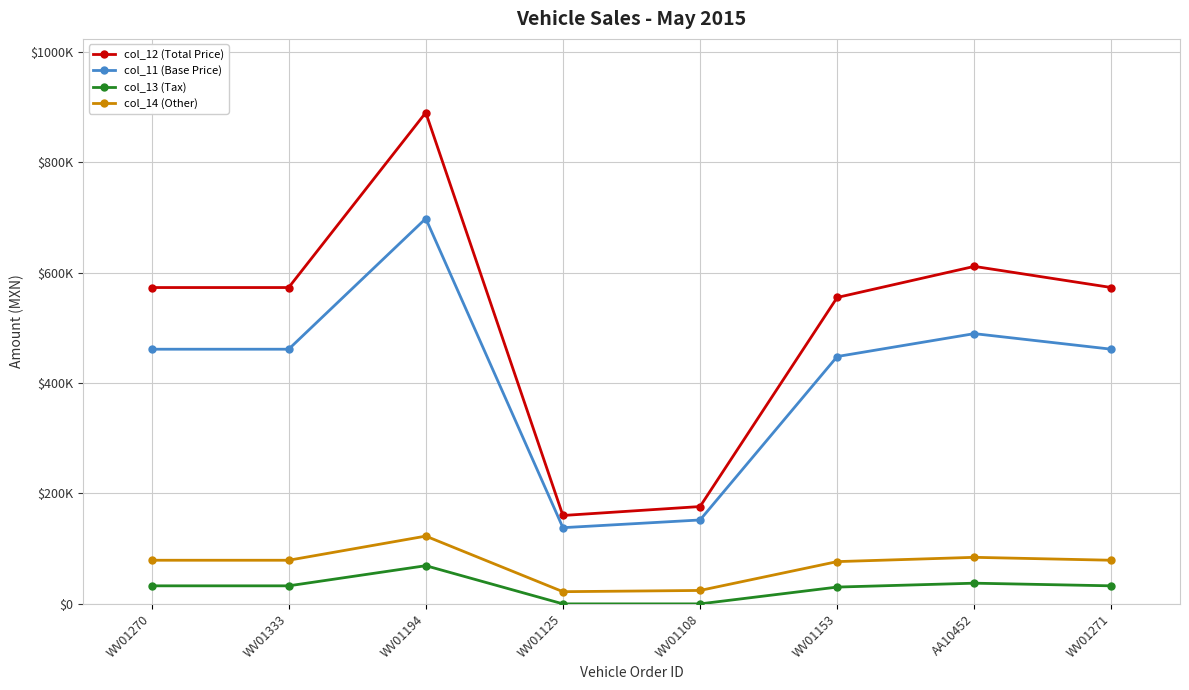

Which series has the widest spread of values?

col_12 (Total Price)